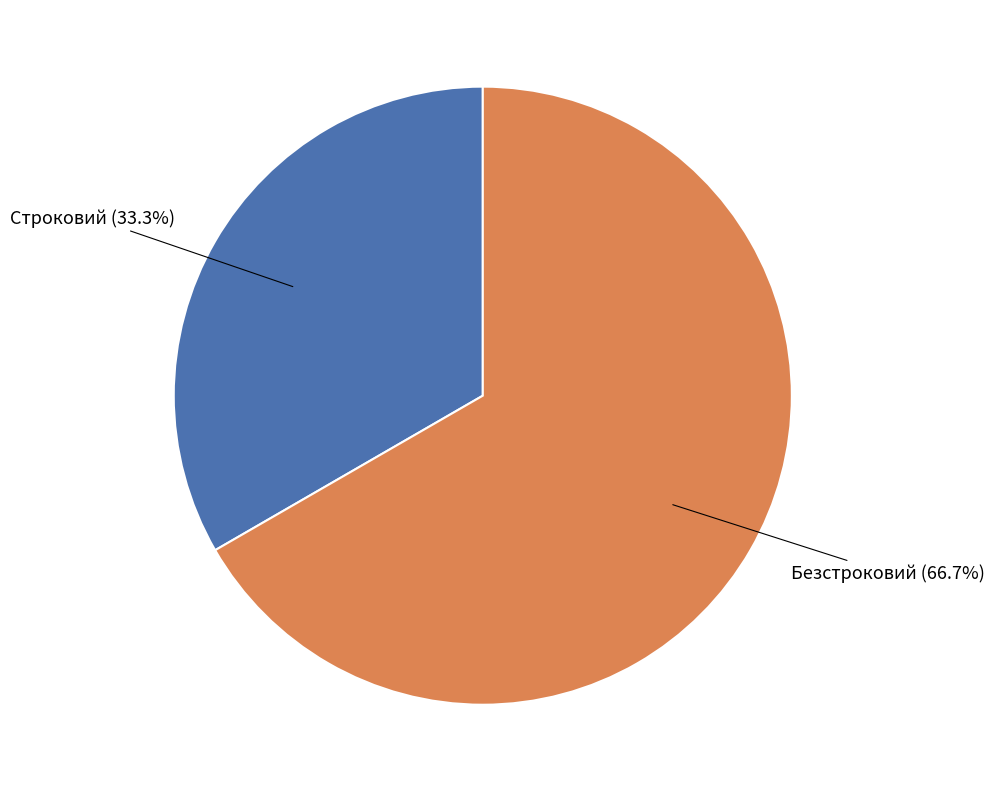

What portion of the pie excludes Строковий?

66.7%